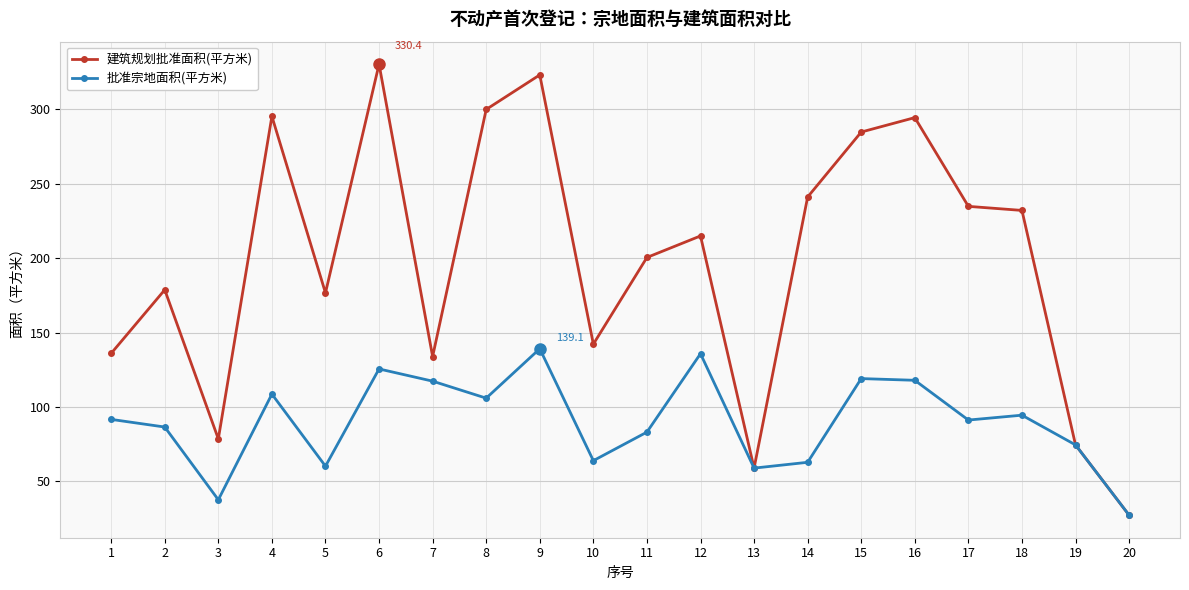

Rank the series at 9 from highest to lowest value.

建筑规划批准面积(平方米), 批准宗地面积(平方米)